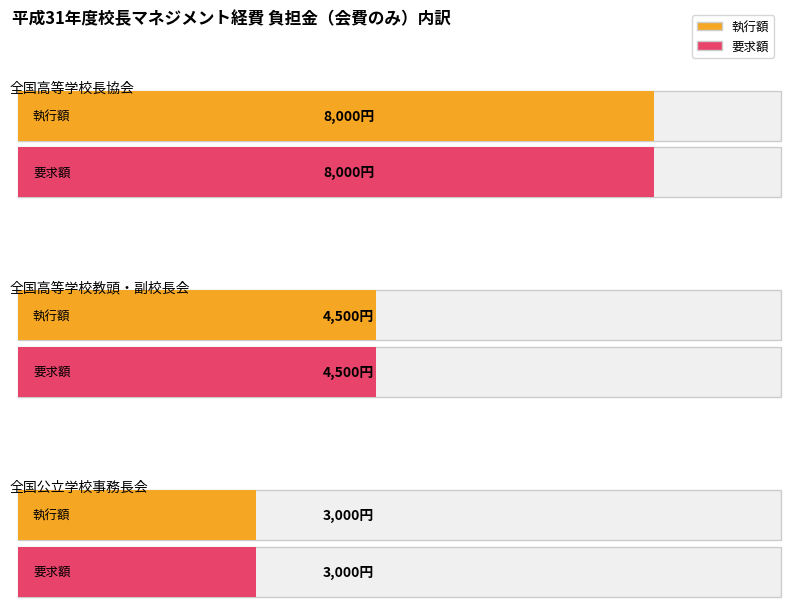

What is the label of the 1st bar from the left?

執行額